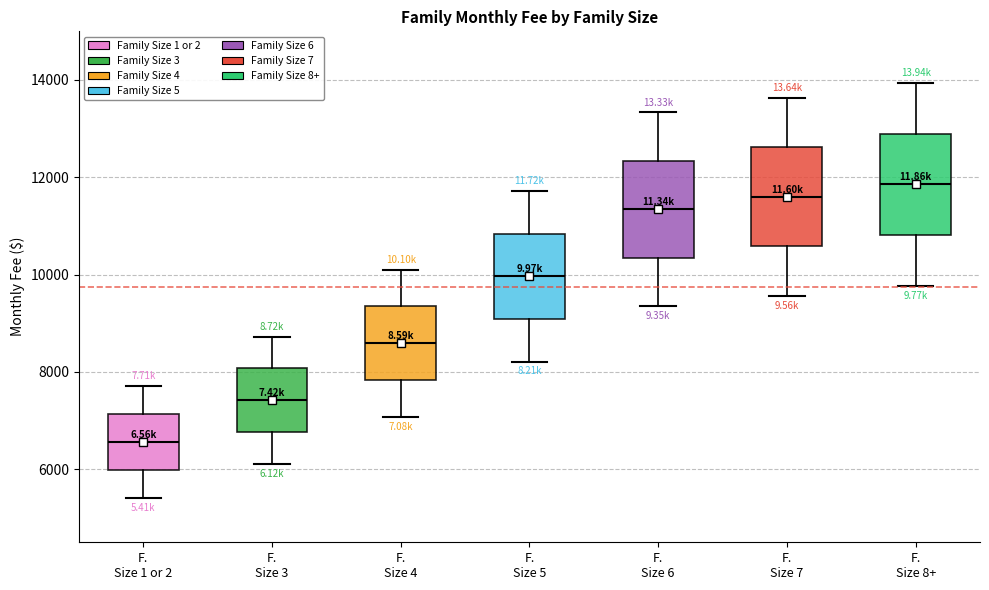

Which box's median line is the lowest?

F. Size 1 or 2